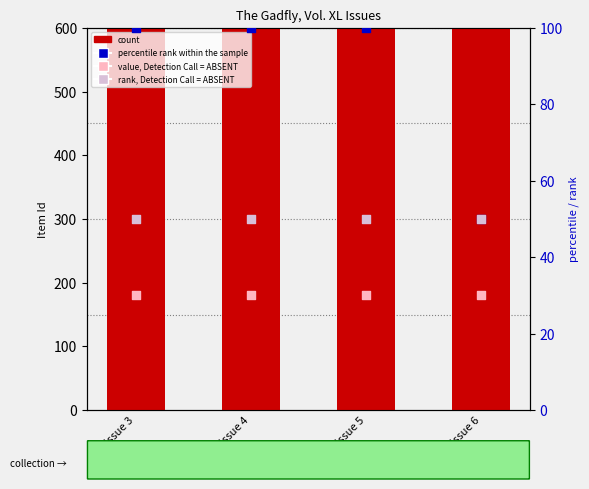

What is the total value across all series at Issue 6?

6643